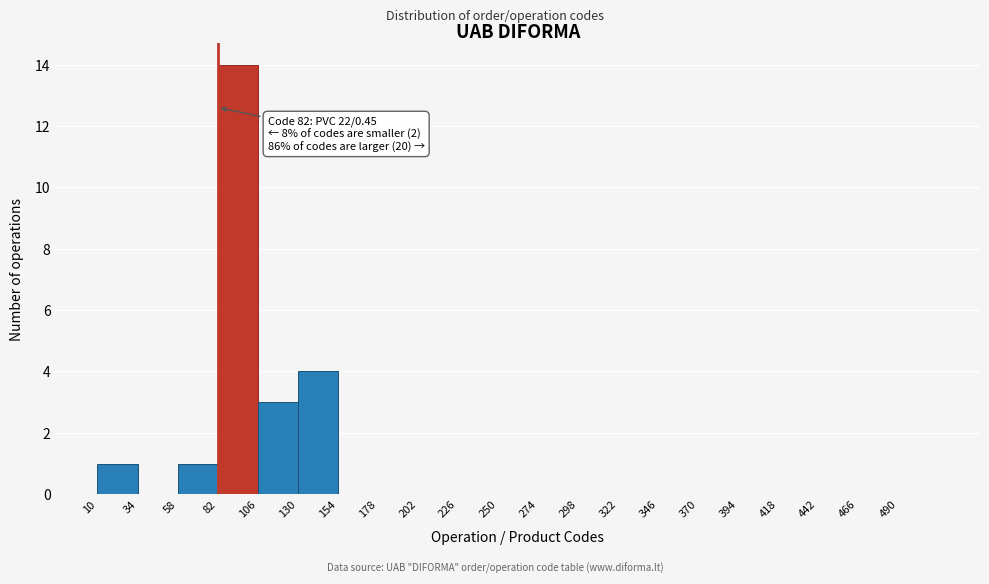

Which range on the x-axis has the tallest bar?

82 to 106